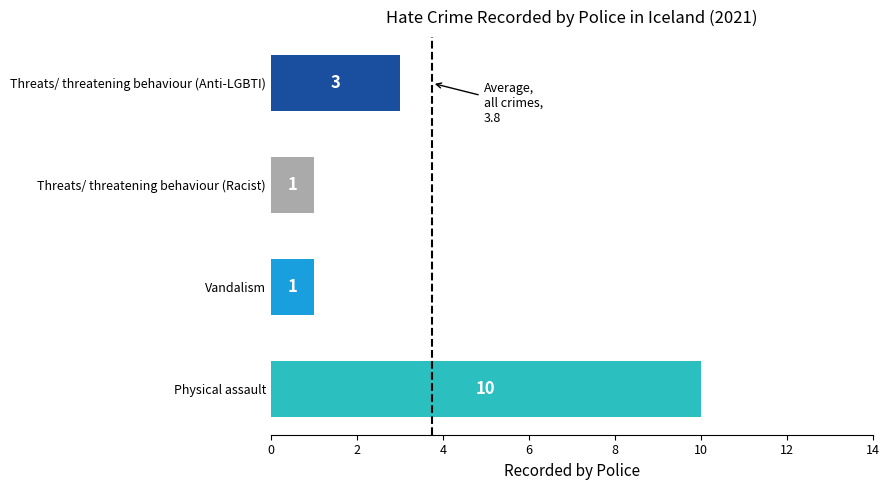

Which has a higher value, Threats/ threatening behaviour (Anti-LGBTI) or Vandalism?

Threats/ threatening behaviour (Anti-LGBTI)